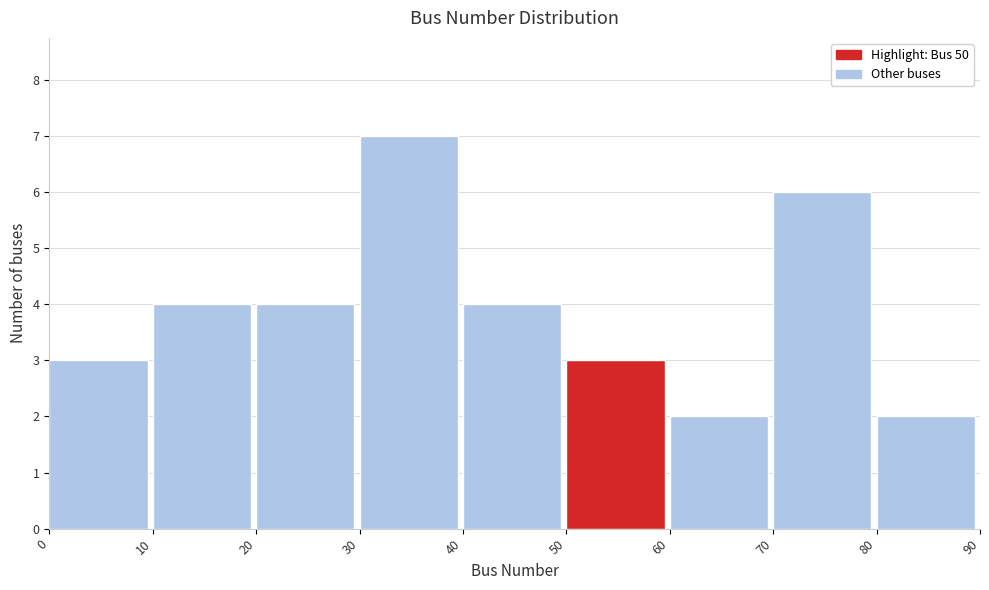

Reading left to right, transcribe this chart: for each bar, give the range it covers on the x-axis and its height. The values are not printed on the chart, so give them approximately, as read against the axis.

0 to 10: 3
10 to 20: 4
20 to 30: 4
30 to 40: 7
40 to 50: 4
50 to 60: 3
60 to 70: 2
70 to 80: 6
80 to 90: 2